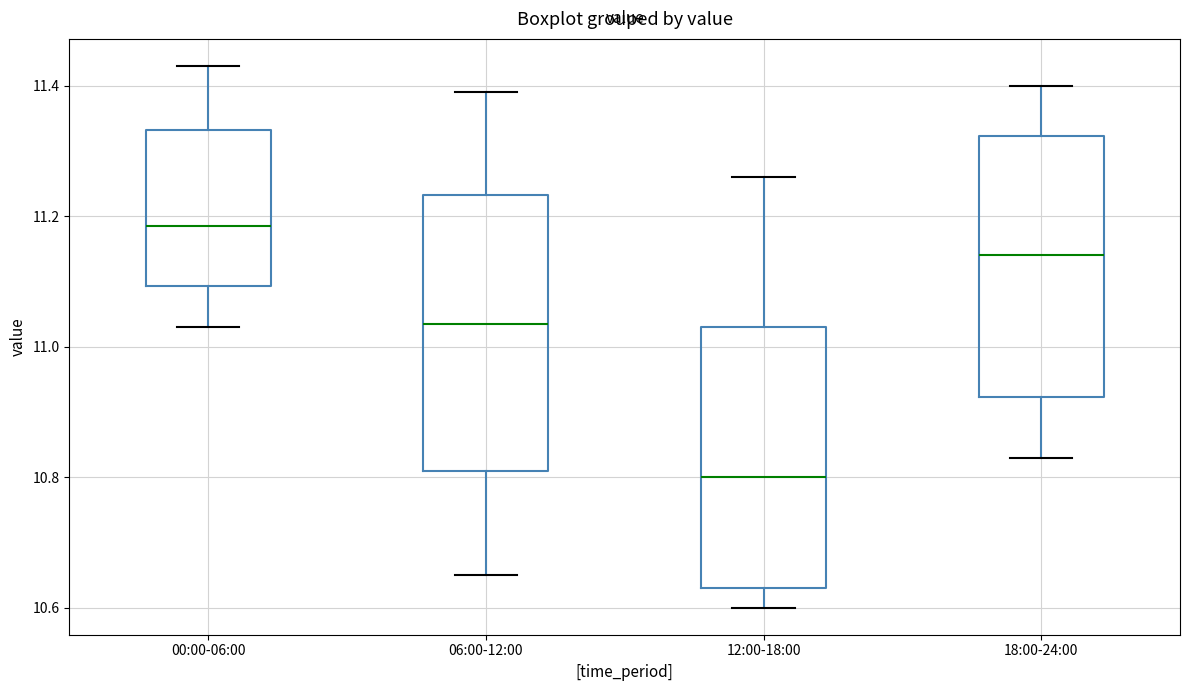

Reading left to right, transcribe this box plot: for each box, give where its median line is, the range the box spans, and where its two whiskers end, as read against the y-axis. The values are not printed on the chart, so give them approximately, as read against the axis.

00:00-06:00: median 11.18, box 11.10 to 11.34, whiskers 11.04 to 11.44
06:00-12:00: median 11.04, box 10.82 to 11.24, whiskers 10.66 to 11.40
12:00-18:00: median 10.80, box 10.64 to 11.04, whiskers 10.60 to 11.26
18:00-24:00: median 11.14, box 10.92 to 11.32, whiskers 10.84 to 11.40